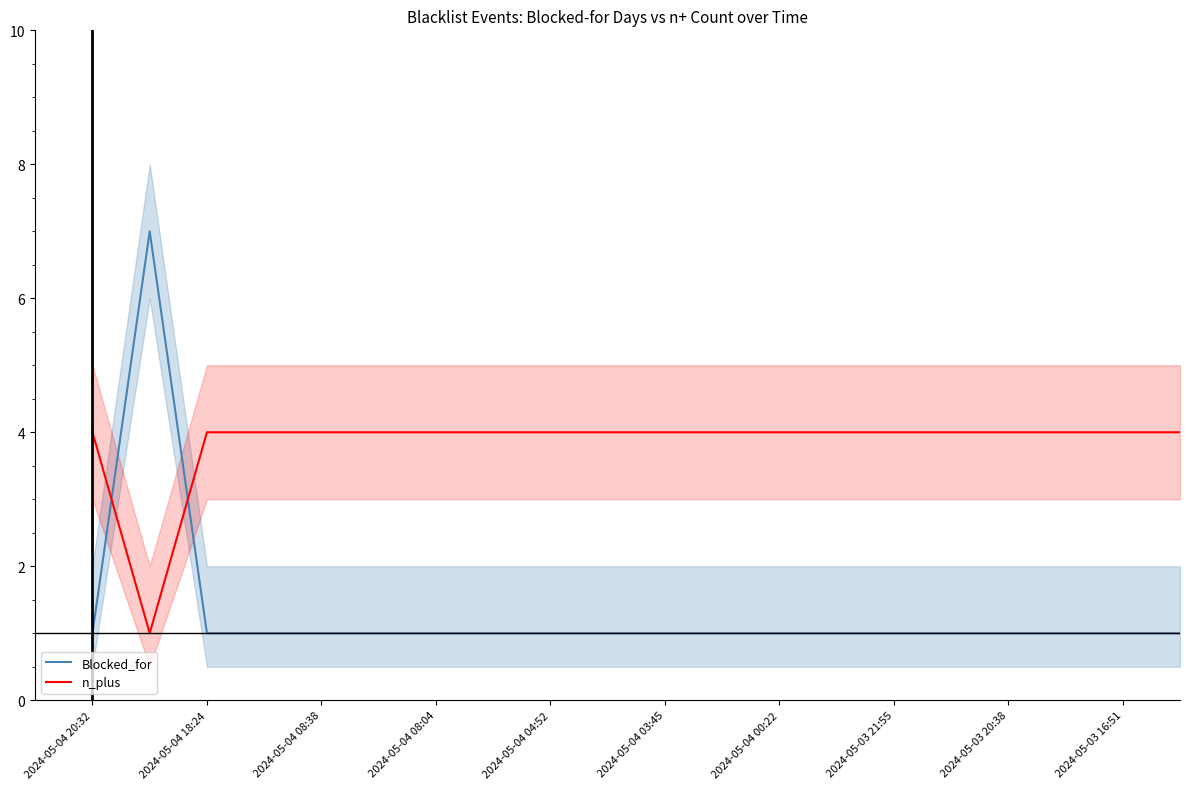

Is it true that Blocked_for equals 1 at 2024-05-04 08:04?

True